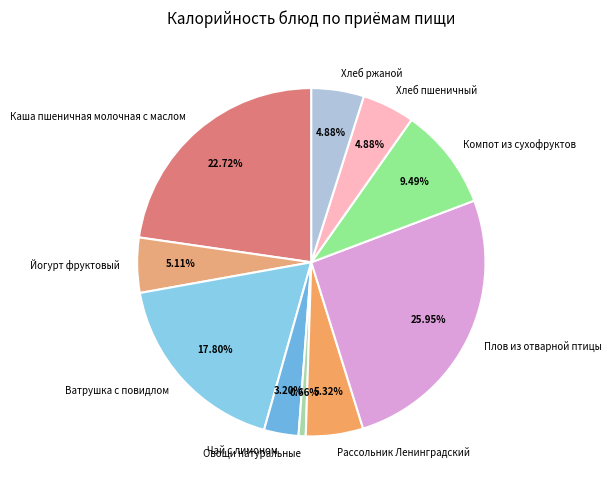

How many slices are in this pie chart?

10